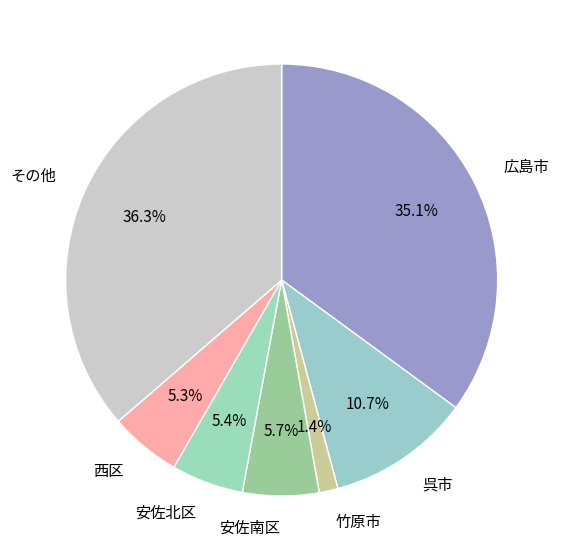

Which has a higher value, 広島市 or 竹原市?

広島市